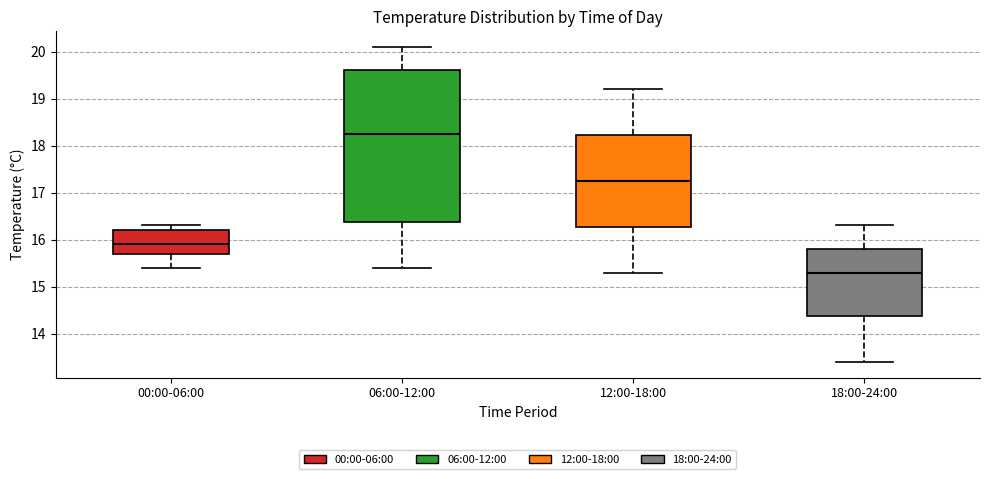

Comparing the boxes themselves (not the whiskers), which one is the tallest?

06:00-12:00